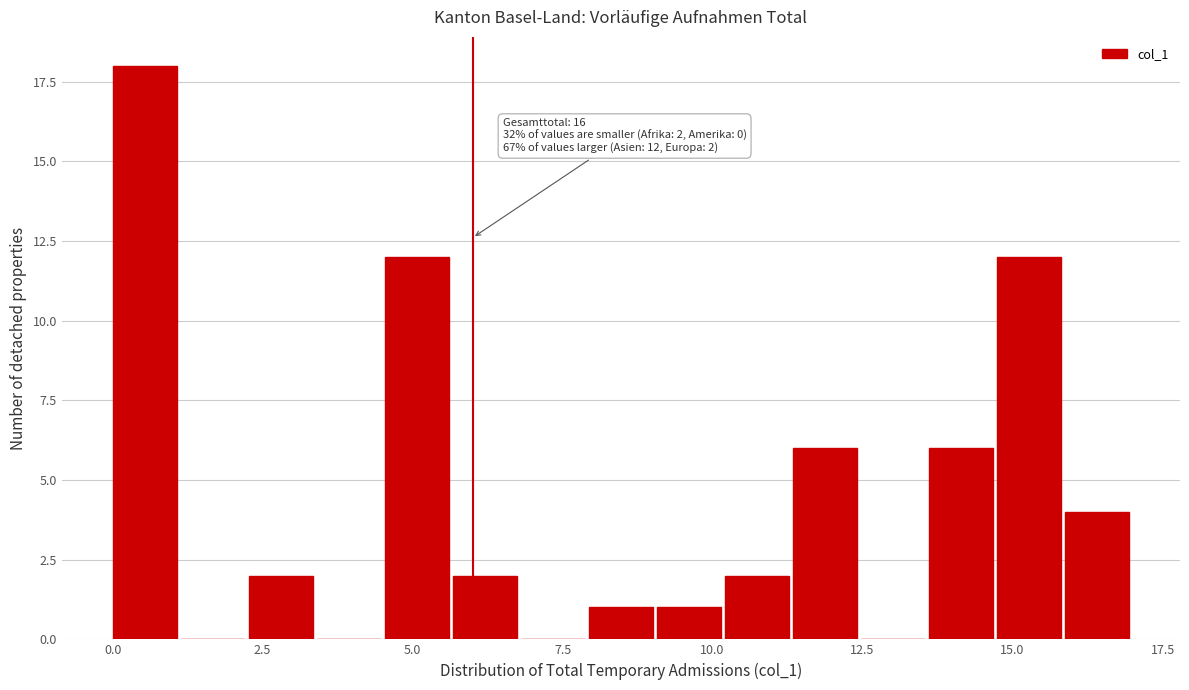

Around what value on the x-axis is the tallest bar? Give the approximate position of its centre, as read against the axis.

0.5